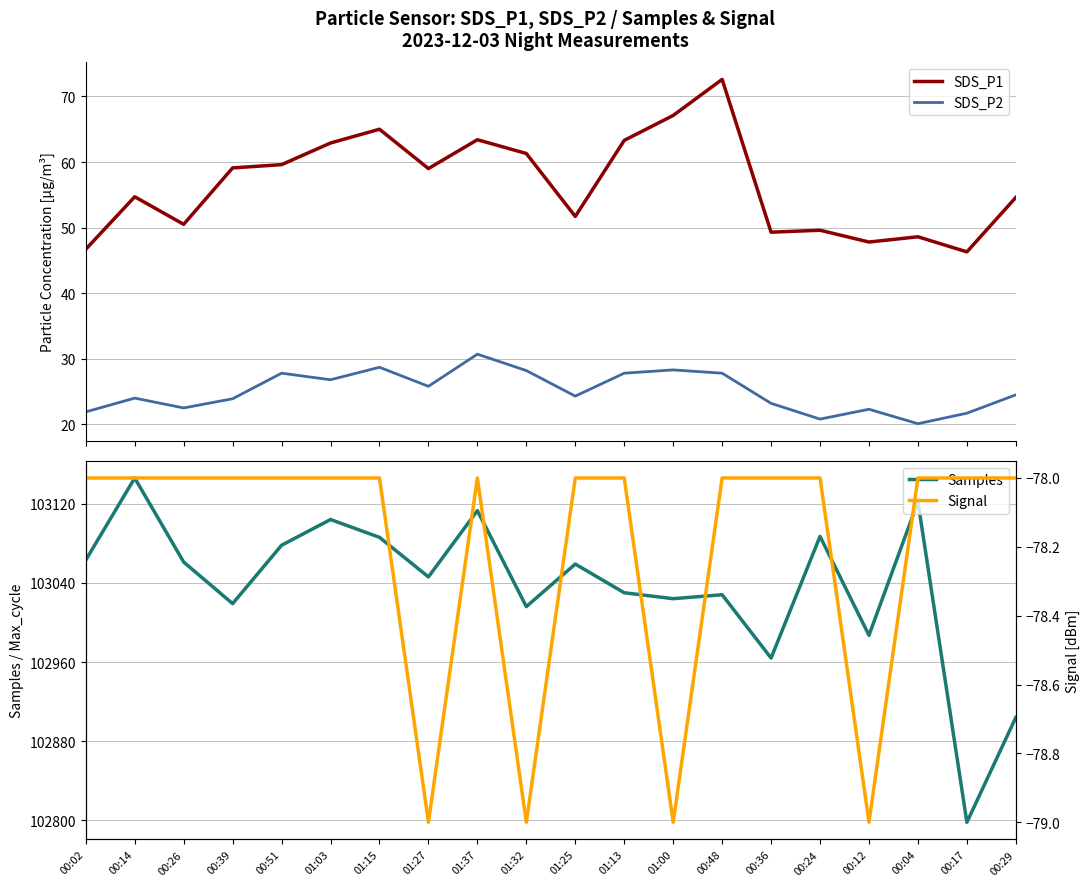

Is it true that Samples equals 103063.0 at 00:02?

True